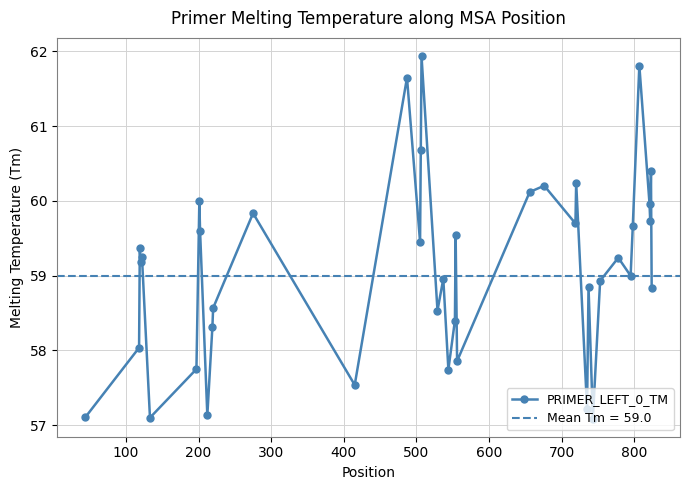

True or false: PRIMER_LEFT_0_TM has more than 1 interior local peaks.

True